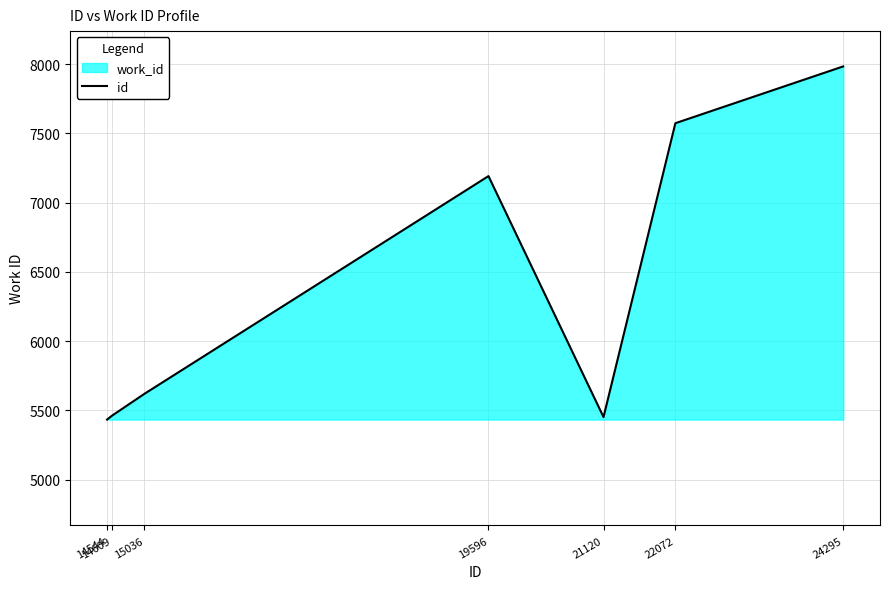

Rank the categories by value from highest to lowest.

24295, 22072, 19596, 15036, 14609, 21120, 14544